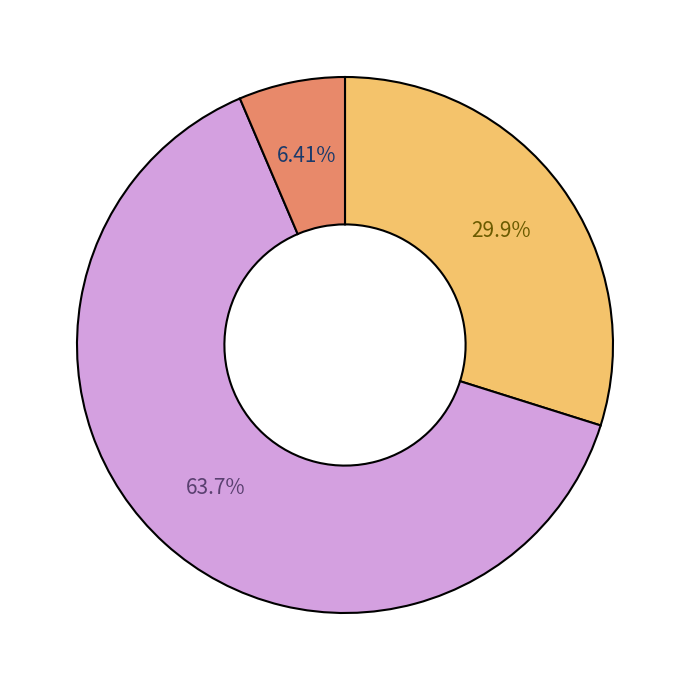

Is there a majority slice in this chart?

Yes